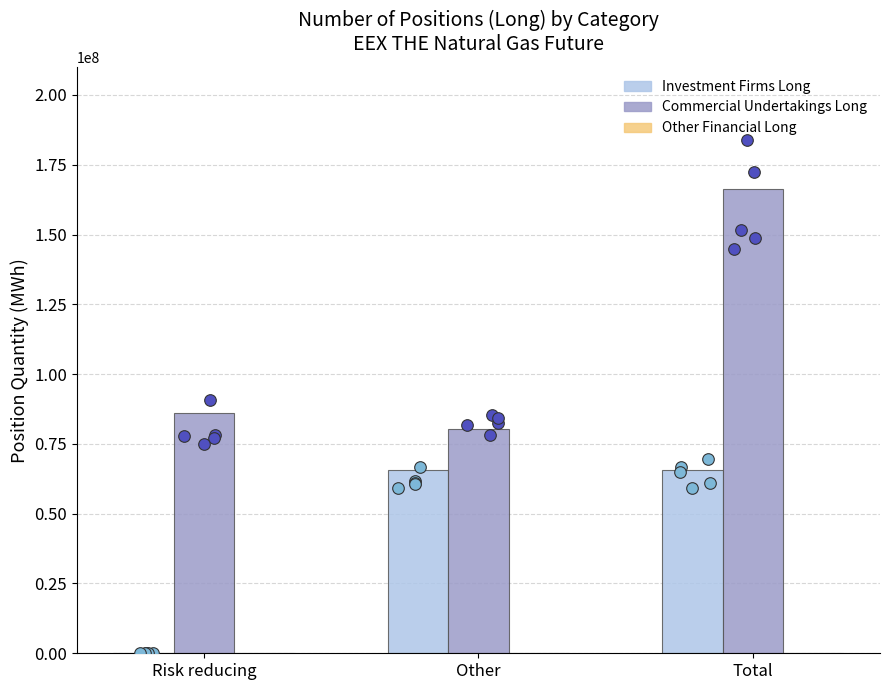

What are all the series names shown in the legend?

Investment Firms Long, Commercial Undertakings Long, Other Financial Long